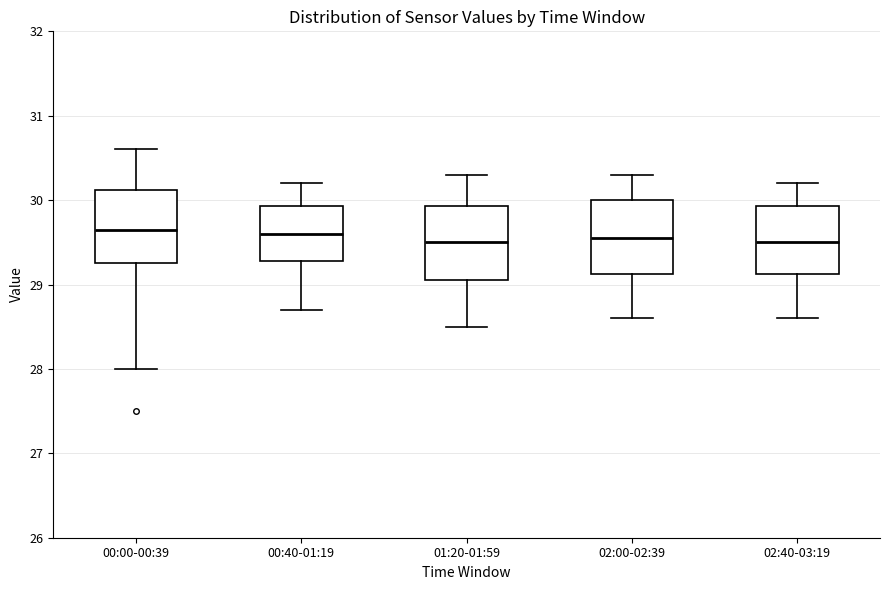

Where does the upper whisker of the box for 01:20-01:59 end on the y-axis? The values are not printed on the chart, so give them approximately, as read against the axis.

30.3